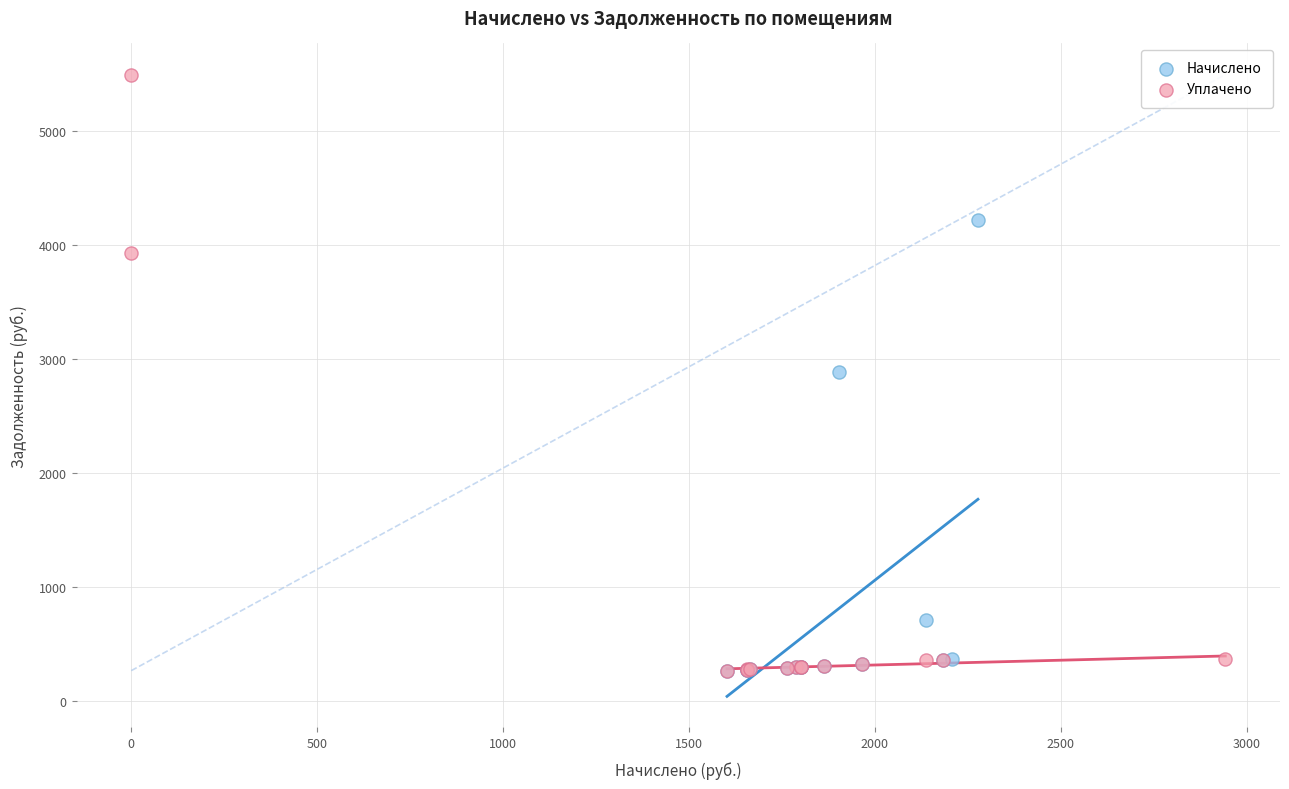

Which series contains the highest Y value?

Уплачено